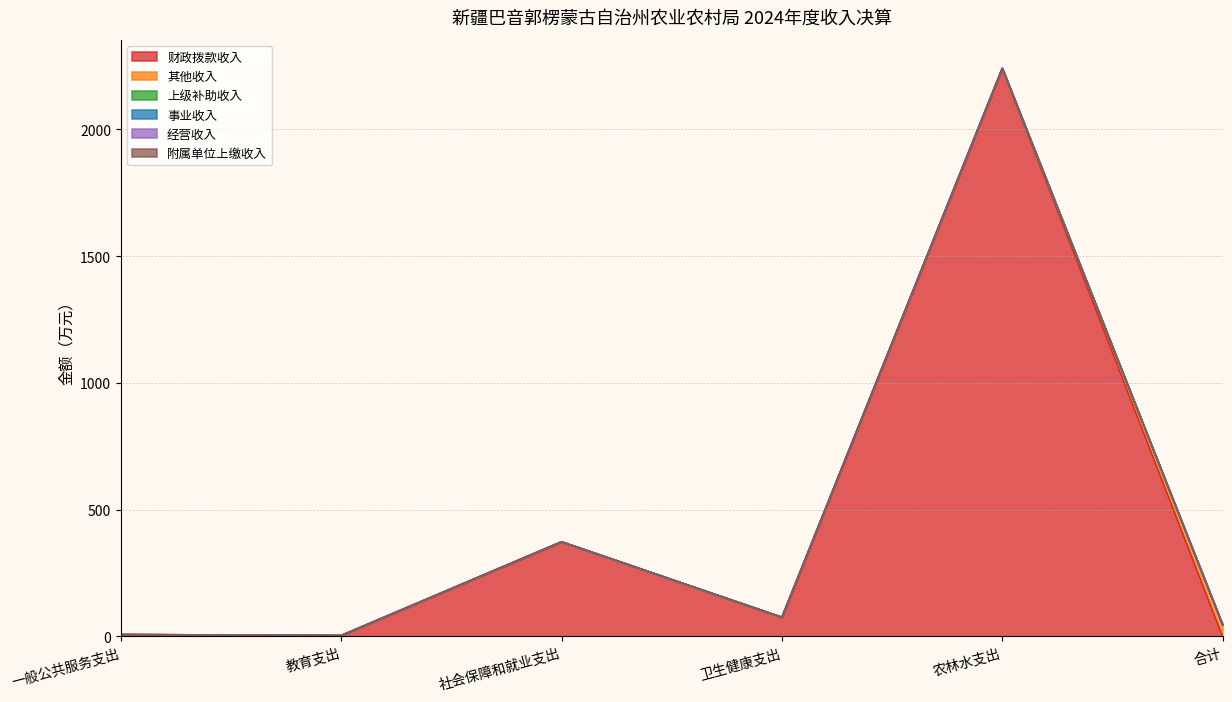

Read the 财政拨款收入 value at 教育支出.

4.4